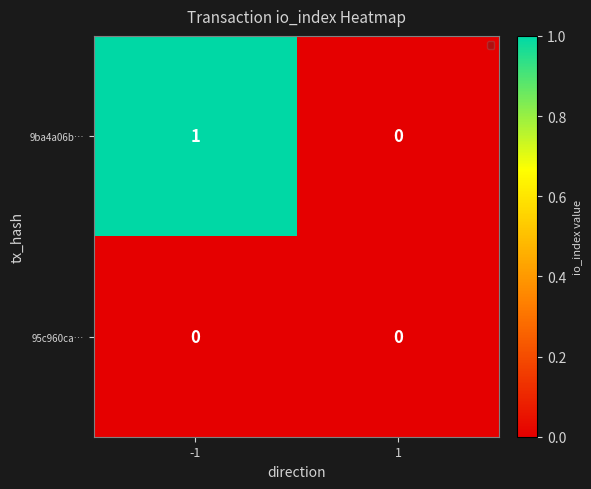

Which series has the largest total across all categories?

9ba4a06b…